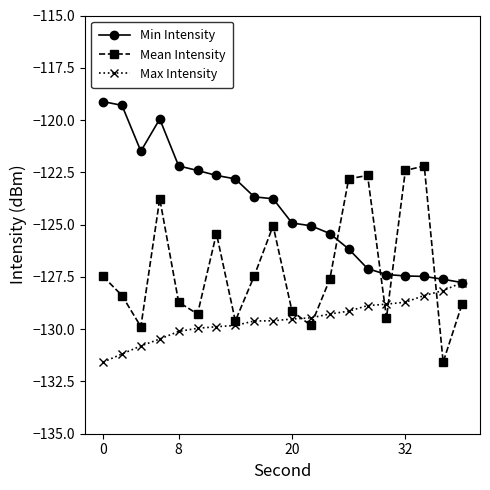

What is the value of the Mean Intensity point at the 7th from the left?

-125.4